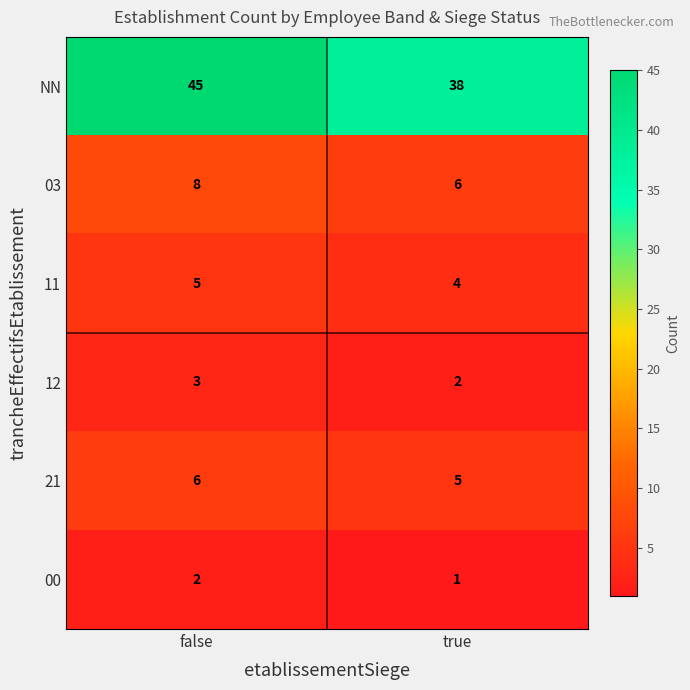

Which series has the widest spread of values?

NN